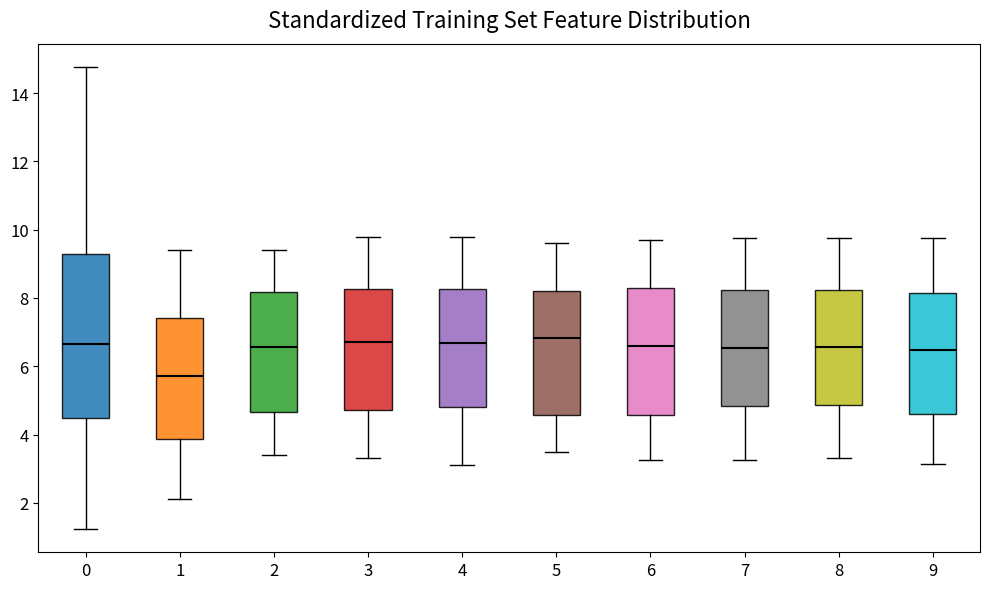

Which box's median line is the lowest?

1